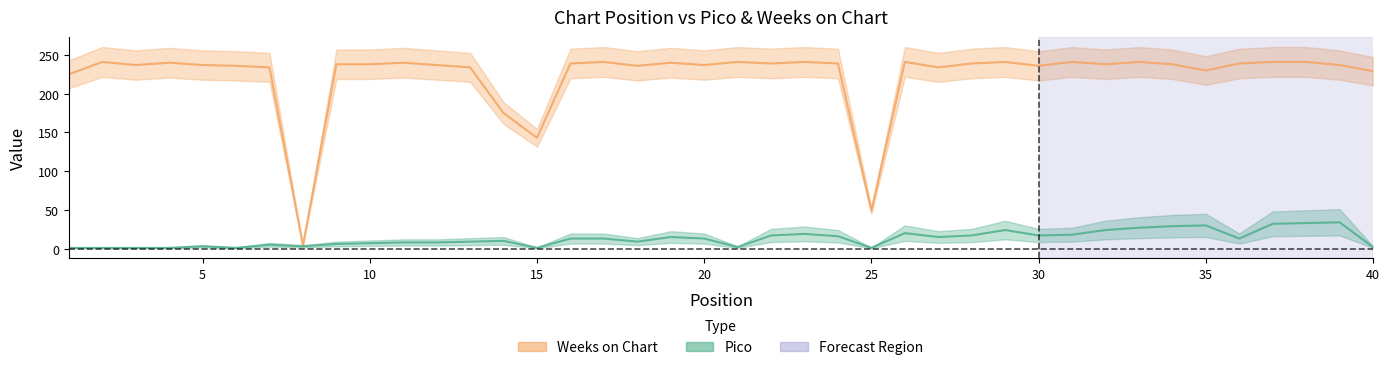

What is the difference between the Pico values at 29 and 38?

9